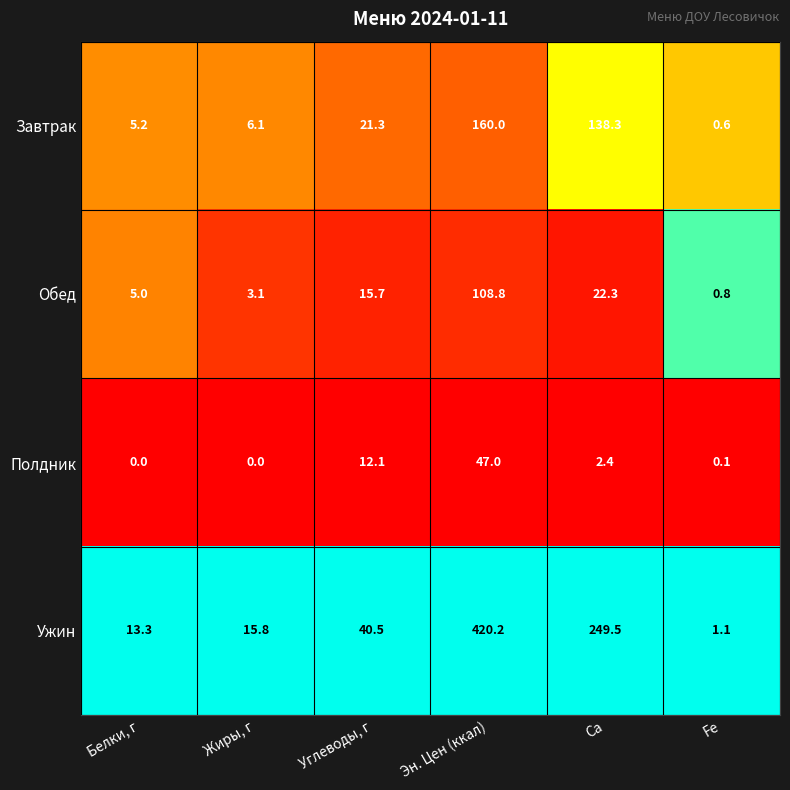

How many data points does each series have?

6